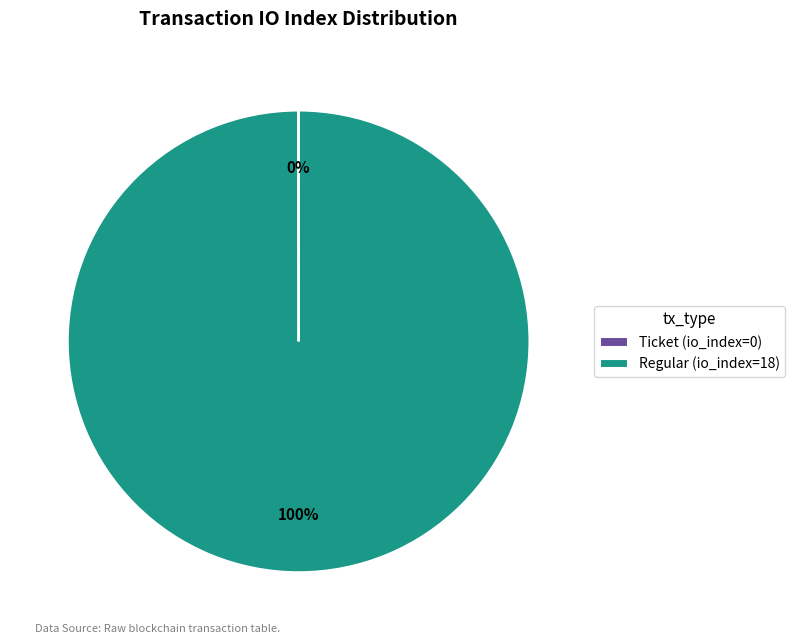

What is the majority slice?

Regular (io_index=18)